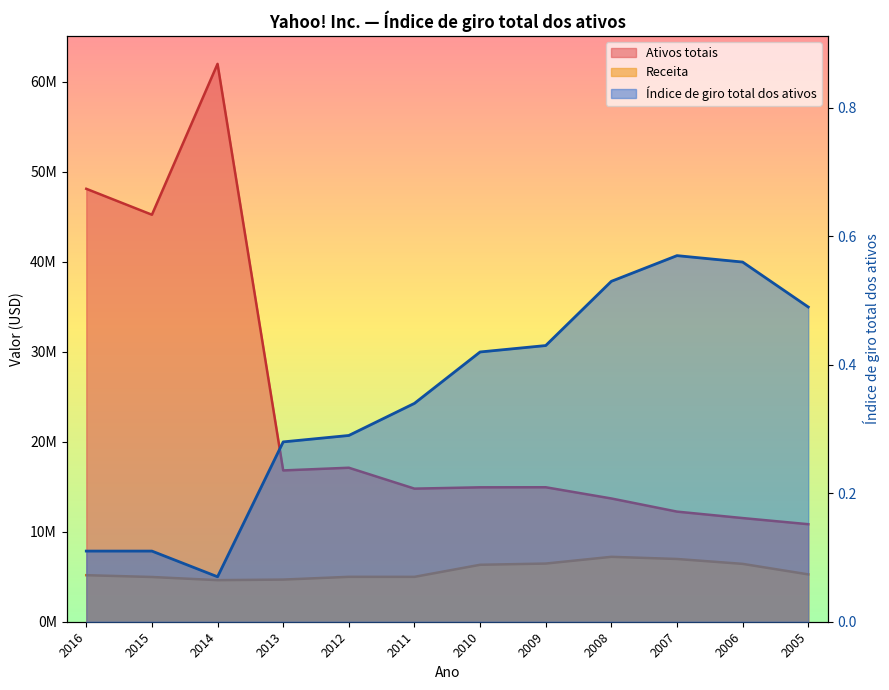

True or false: Índice de giro total dos ativos and Receita cross at least once.

False